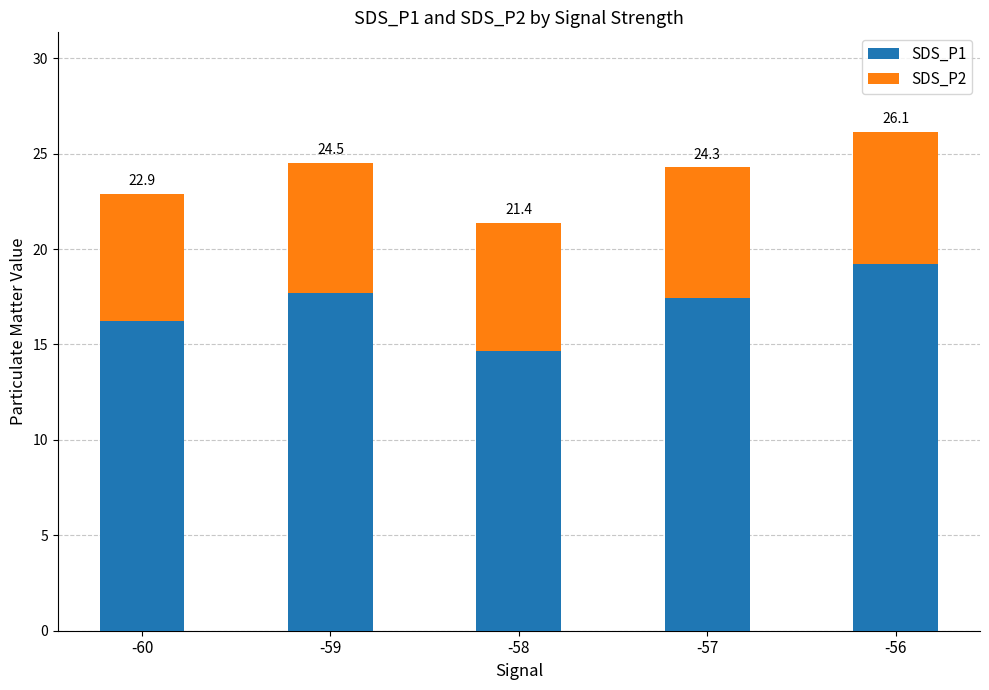

What are all the series names shown in the legend?

SDS_P1, SDS_P2